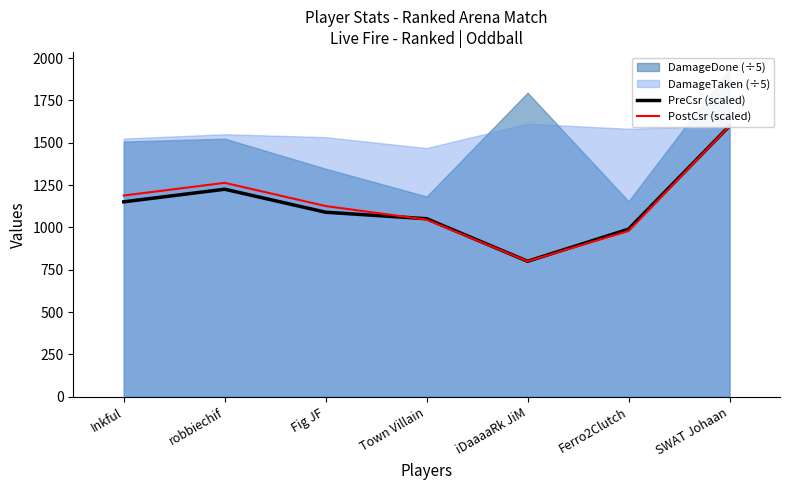

What is the label of the 4th point from the left?

Town Villain